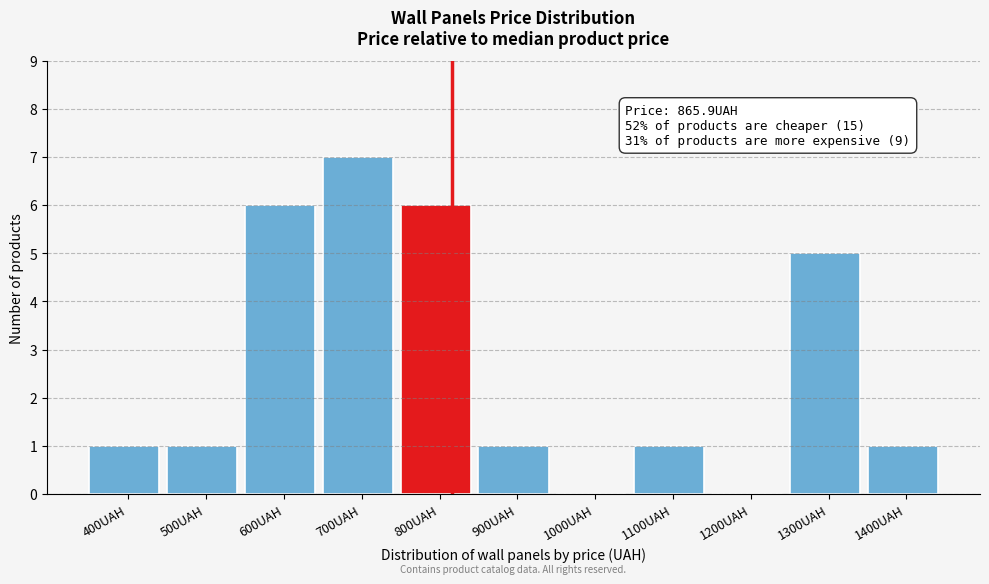

Reading left to right, transcribe all the data shown in this chart.

400UAH=1	500UAH=1	600UAH=6	700UAH=7	800UAH=6	900UAH=1	1000UAH=0	1100UAH=1	1200UAH=0	1300UAH=5	1400UAH=1